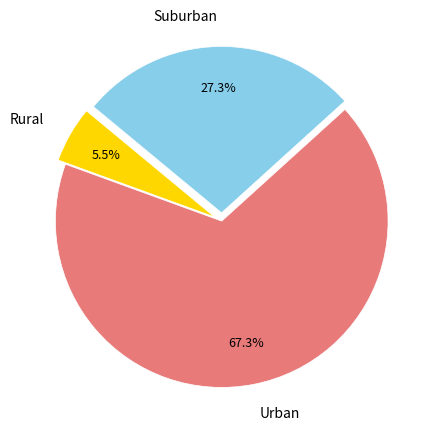

What is the smallest slice in the pie chart?

Rural